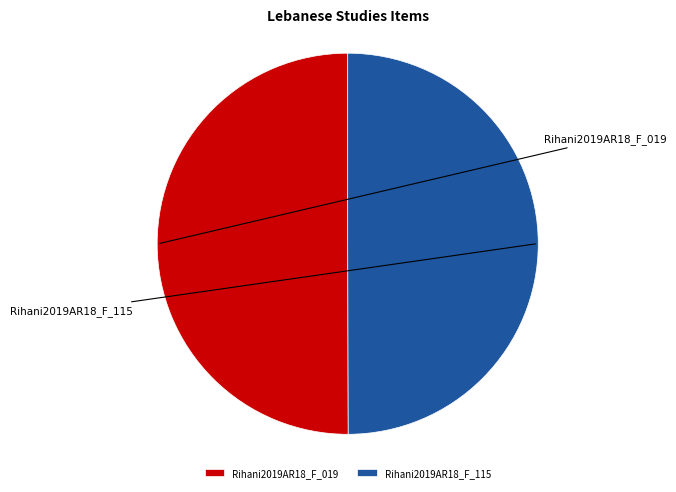

Between Rihani2019AR18_F_115 and Rihani2019AR18_F_019, which is larger?

Rihani2019AR18_F_019